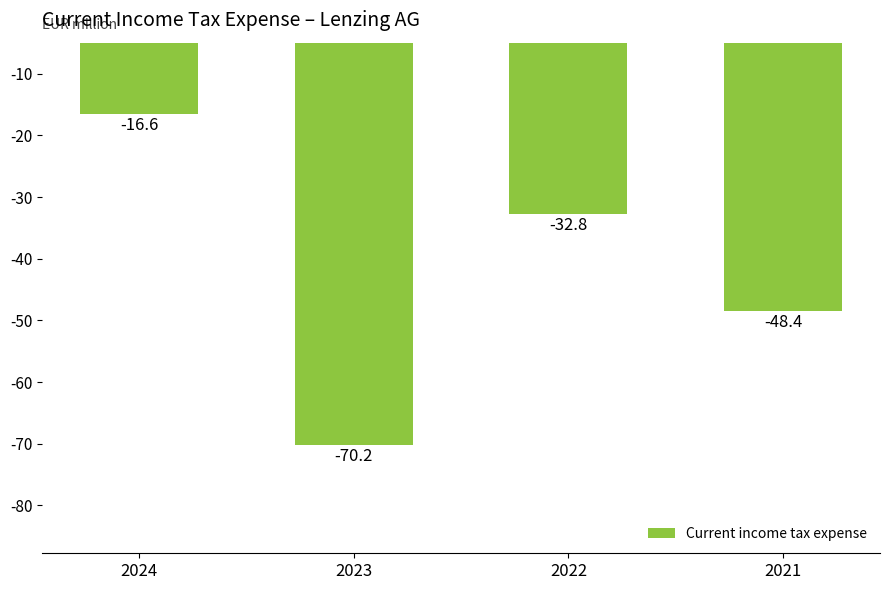

What is the sum of all values?

-168.0